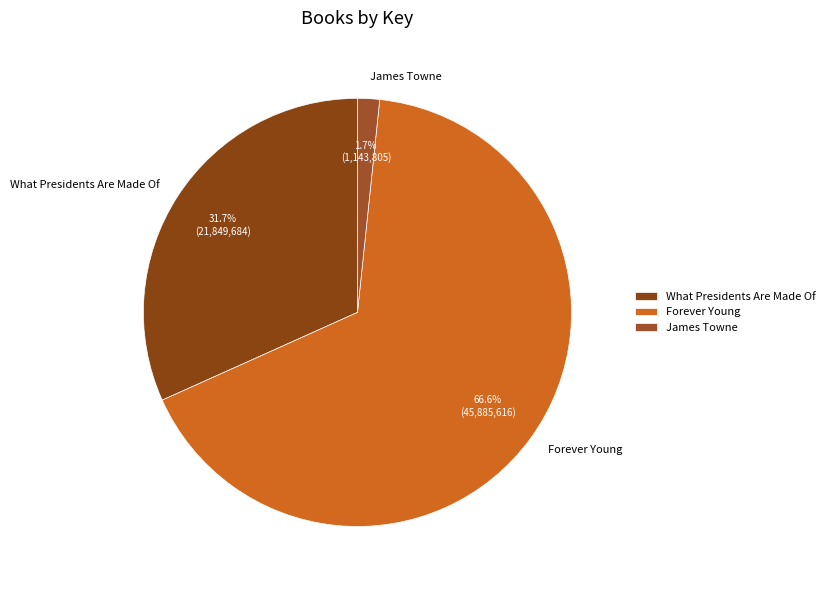

To the nearest percent, what is the difference between the Forever Young and James Towne slice percentages?

65%